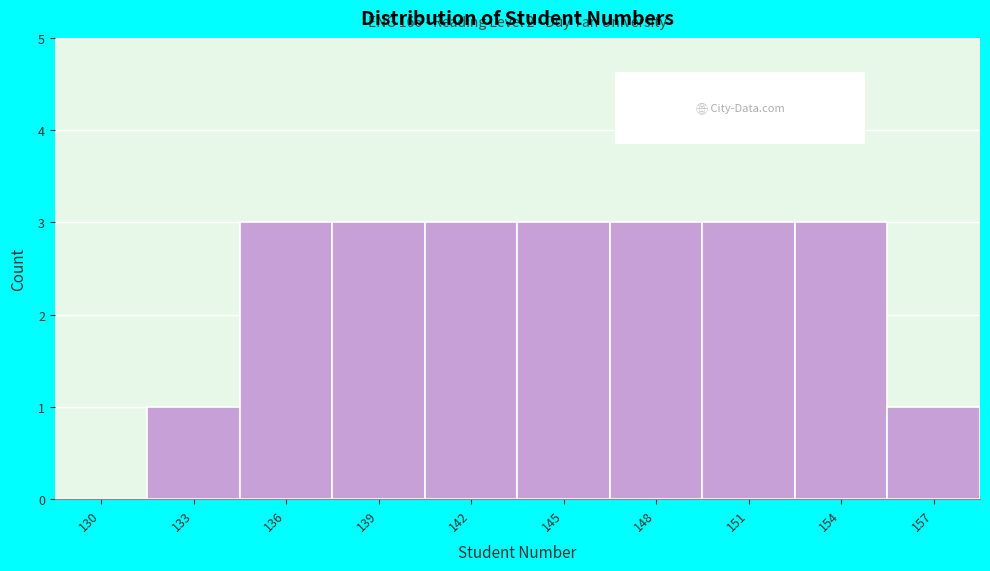

Reading right to left, transcribe all the data shown in this chart.

157=1	154=3	151=3	148=3	145=3	142=3	139=3	136=3	133=1	130=0